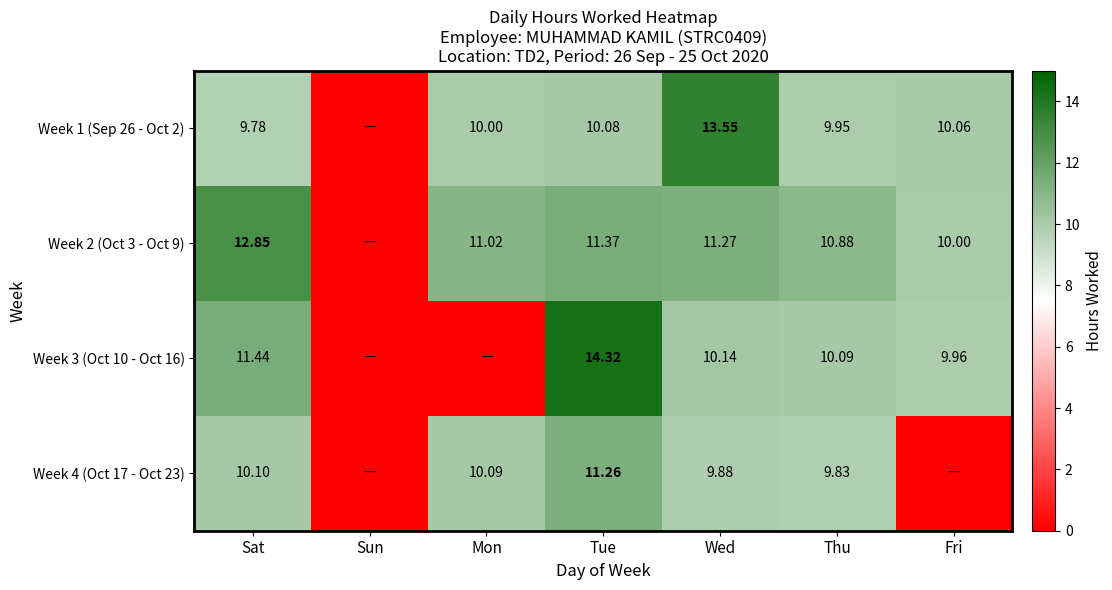

The Week 2 (Oct 3 - Oct 9) series shows 19.3 at Mon. True or false?

False